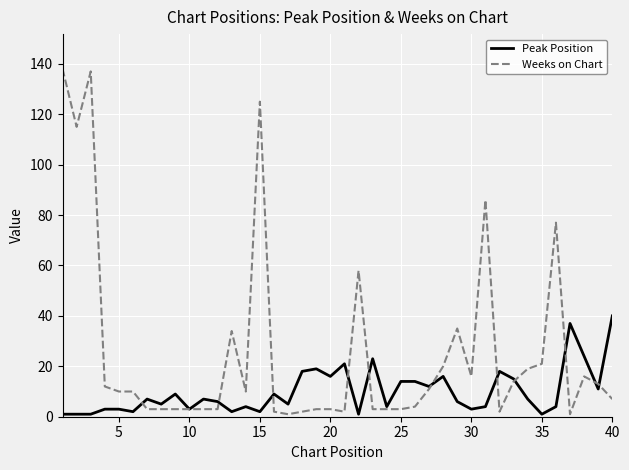

Reading right to left, extract all data points from this chart.

Peak Position: 40	11	24	37	4	1	7	15	18	4	3	6	16	12	14	14	4	23	1	21	16	19	18	5	9	2	4	2	6	7	3	9	5	7	2	3	3	1	1	1
Weeks on Chart: 7	13	16	1	77	21	19	14	2	86	16	35	20	11	4	3	3	3	58	2	3	3	2	1	2	125	10	34	3	3	3	3	3	3	10	10	12	137	115	138